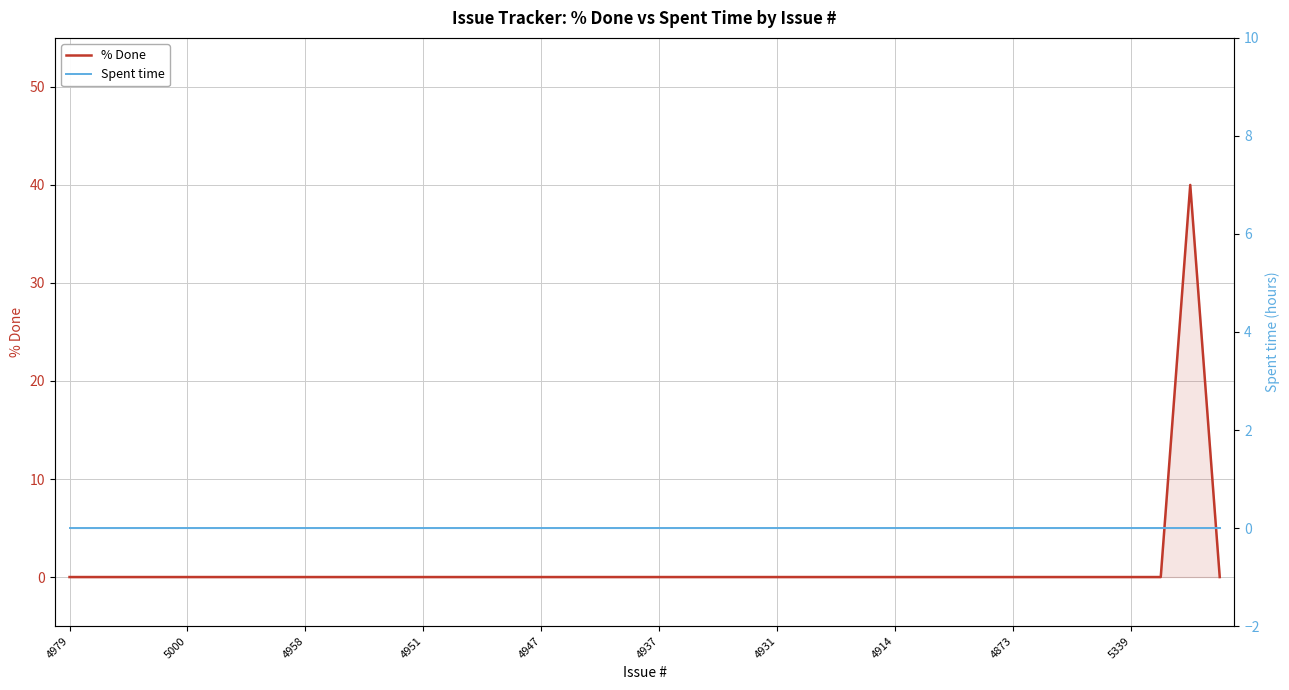

Reading left to right, list all the values displayed in this chart.

% Done: 0	0	0	0	0	0	0	0	0	0	0	0	0	0	0	0	0	0	0	0	0	0	0	0	0	0	0	0	0	0	0	0	0	0	0	0	0	0	40	0
Spent time: 0	0	0	0	0	0	0	0	0	0	0	0	0	0	0	0	0	0	0	0	0	0	0	0	0	0	0	0	0	0	0	0	0	0	0	0	0	0	0	0